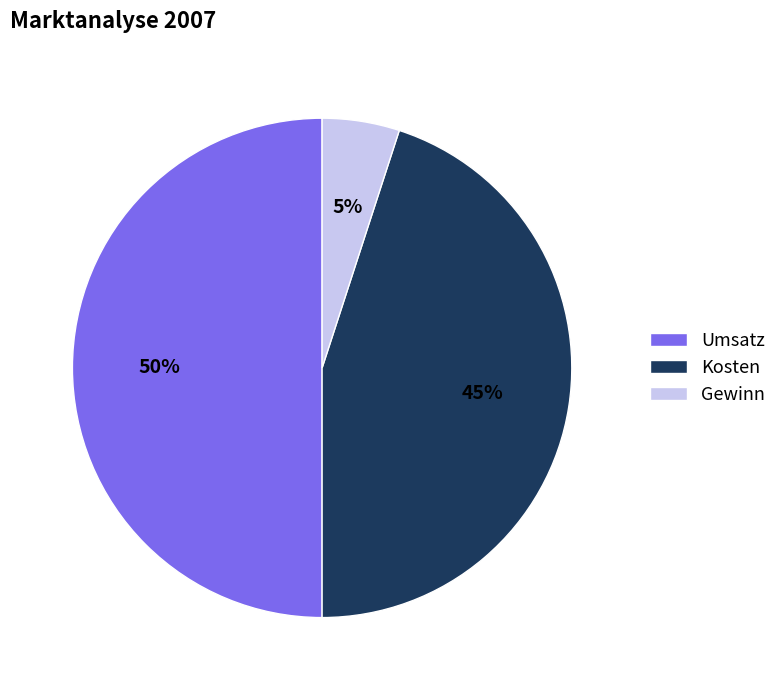

What is the ratio of the value at Umsatz to the value at Gewinn?

10.0